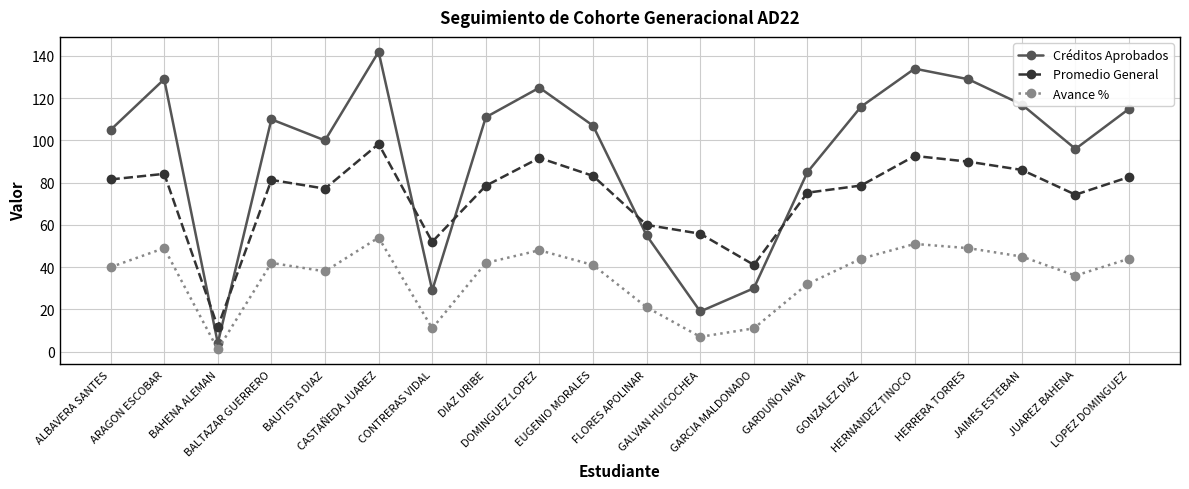

What is the difference between the second highest and minimum values in the Avance % series?

50.0